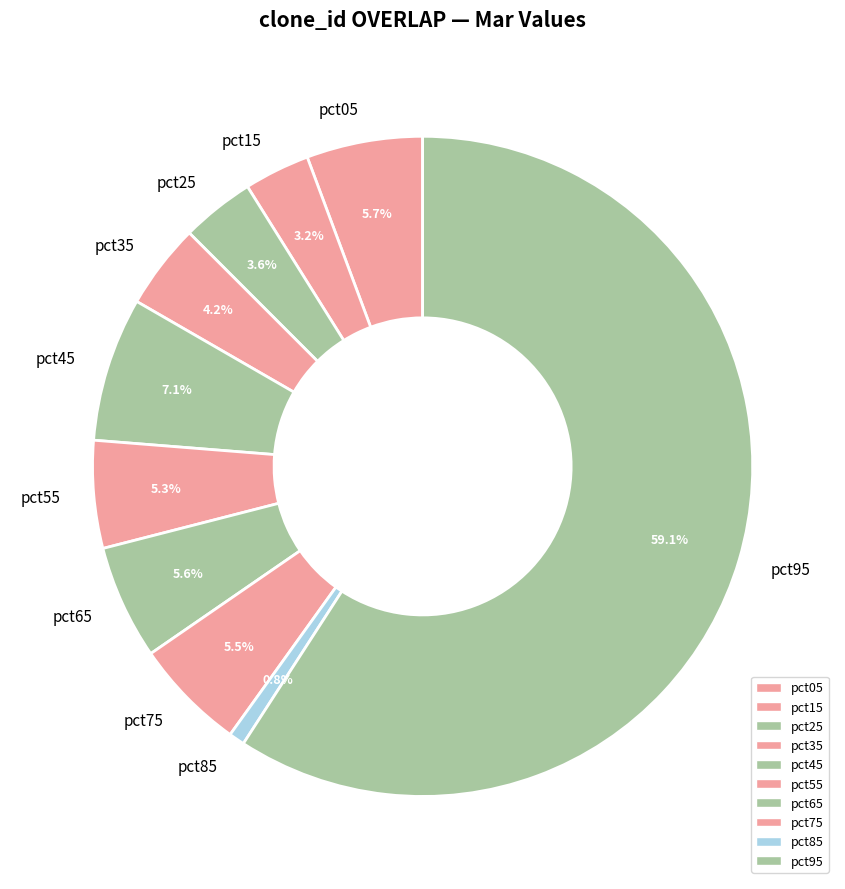

What is the majority slice?

pct95